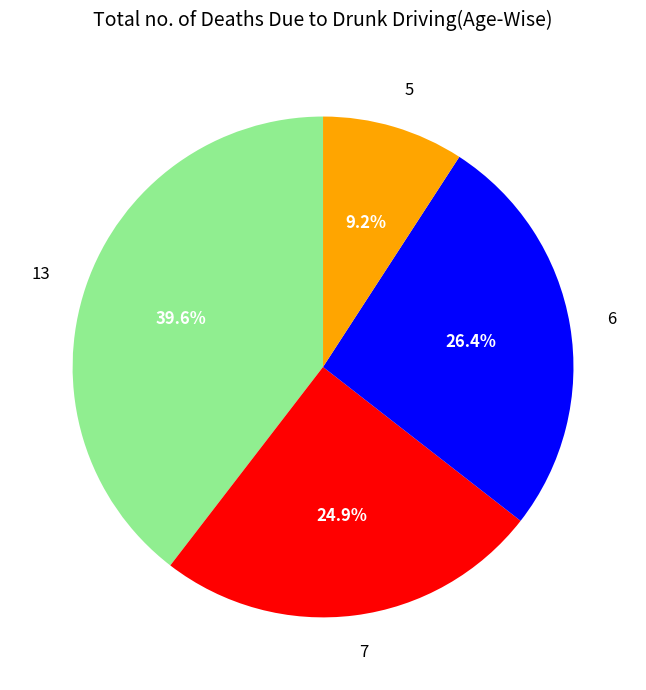

Do 6 and 5 together represent more than half of the pie?

No